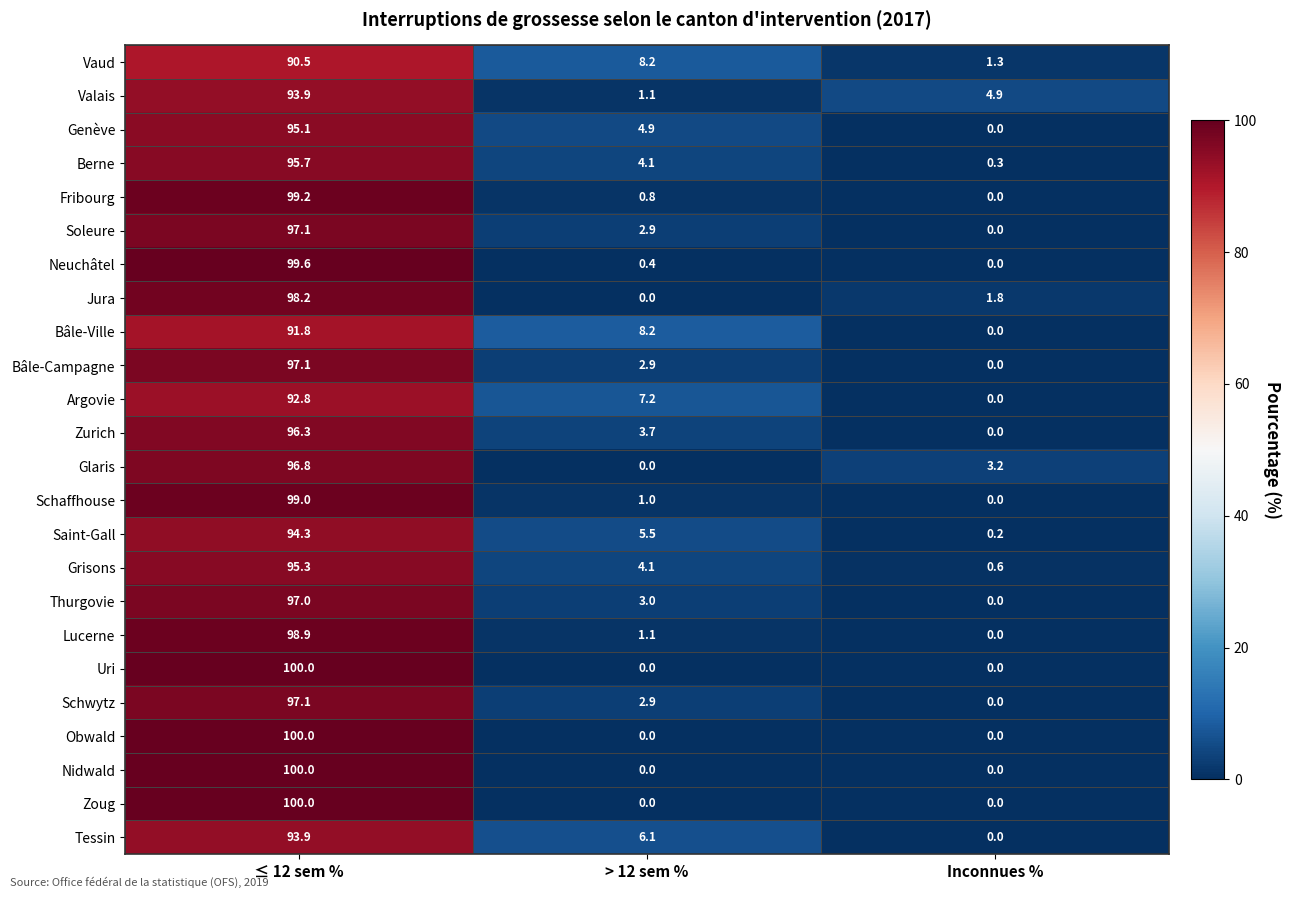

At which label does Saint-Gall first exceed 5?

≤ 12 sem %